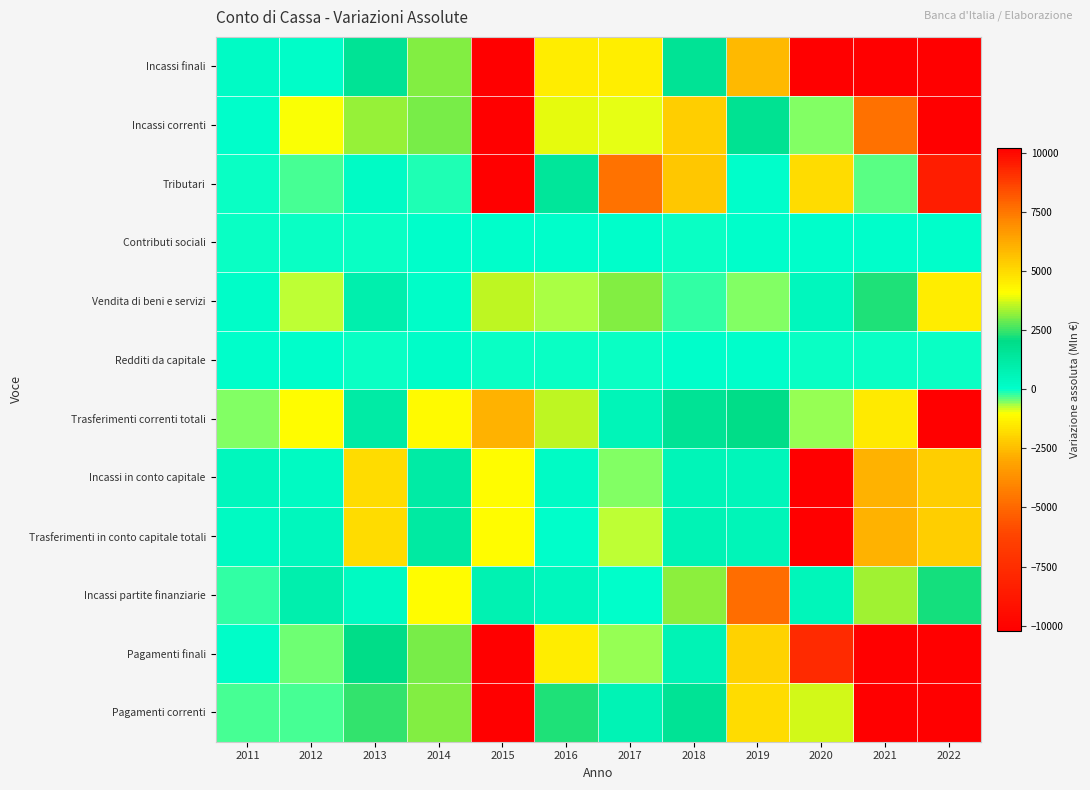

Reading left to right, extract all data points from this chart.

Incassi finali: 2011=190.0	2012=144.0	2013=1632.0	2014=3074.0	2015=25955.0	2016=4478.0	2017=-1363.0	2018=1605.4	2019=-2574.1	2020=10234.8	2021=16929.0	2022=20578.0
Incassi correnti: 2011=0.0	2012=-990.0	2013=3198.0	2014=2968.0	2015=26292.0	2016=3838.0	2017=-880.0	2018=-2132.4	2019=1731.4	2020=-520.0	2021=7590.0	2022=20510.0
Tributari: 2011=-17.0	2012=-290.0	2013=201.0	2014=-89.0	2015=15719.0	2016=1444.0	2017=-4635.0	2018=-2264.6	2019=2.6	2020=-1762.0	2021=-337.0	2022=-8427.0
Contributi sociali: 2011=-1.0	2012=-4.0	2013=-1.0	2014=3.0	2015=1.0	2016=1.0	2017=0.0	2018=-22.0	2019=0.0	2020=0.0	2021=0.0	2022=0.0
Vendita di beni e servizi: 2011=142.0	2012=-783.0	2013=935.0	2014=132.0	2015=3553.0	2016=-684.0	2017=3036.0	2018=-182.8	2019=-486.2	2020=415.0	2021=2305.0	2022=4478.0
Redditi da capitale: 2011=56.0	2012=45.0	2013=-13.0	2014=86.0	2015=-27.0	2016=-47.0	2017=-14.0	2018=60.6	2019=21.4	2020=-48.0	2021=-8.0	2022=-9.0
Trasferimenti correnti totali: 2011=-506.0	2012=-1087.0	2013=1167.0	2014=4161.0	2015=6018.0	2016=3565.0	2017=578.0	2018=1612.4	2019=2032.6	2020=-590.0	2021=4584.0	2022=22779.0
Incassi in conto capitale: 2011=426.0	2012=244.0	2013=-1833.0	2014=1192.0	2015=-1100.0	2016=172.0	2017=-508.0	2018=561.5	2019=517.5	2020=10226.0	2021=6033.0	2022=-2101.0
Trasferimenti in conto capitale totali: 2011=315.0	2012=432.0	2013=-1797.0	2014=1224.0	2015=-1102.0	2016=77.0	2017=-780.0	2018=688.0	2019=595.0	2020=10223.0	2021=6004.0	2022=-2089.0
Incassi partite finanziarie: 2011=-236.0	2012=890.0	2013=267.0	2014=-1086.0	2015=763.0	2016=467.0	2017=26.0	2018=3176.3	2019=-4822.3	2020=528.0	2021=3306.0	2022=2169.0
Pagamenti finali: 2011=117.0	2012=-449.0	2013=2049.0	2014=3014.0	2015=25708.0	2016=4537.0	2017=-592.0	2018=710.2	2019=-2009.3	2020=9261.2	2021=16991.0	2022=21002.0
Pagamenti correnti: 2011=-285.0	2012=-271.0	2013=2467.0	2014=3053.0	2015=25033.0	2016=2251.0	2017=716.0	2018=1625.9	2019=-1813.9	2020=3730.0	2021=12767.0	2022=13207.0